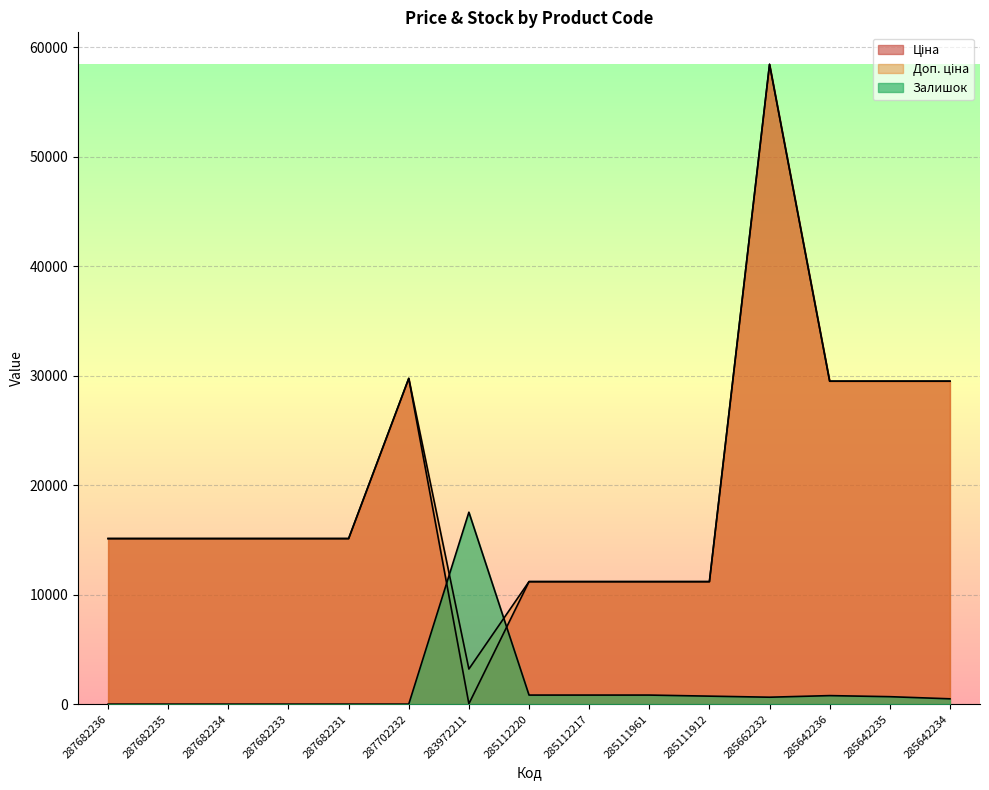

True or false: Доп. ціна and Залишок cross at least once.

True